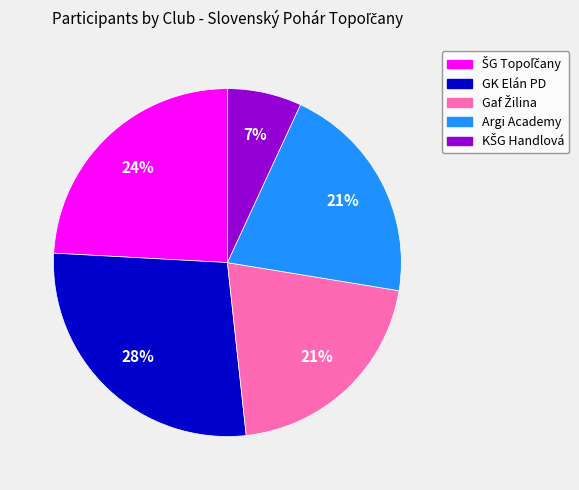

To the nearest percent, what is the difference between the largest and smallest slice percentages?

21%